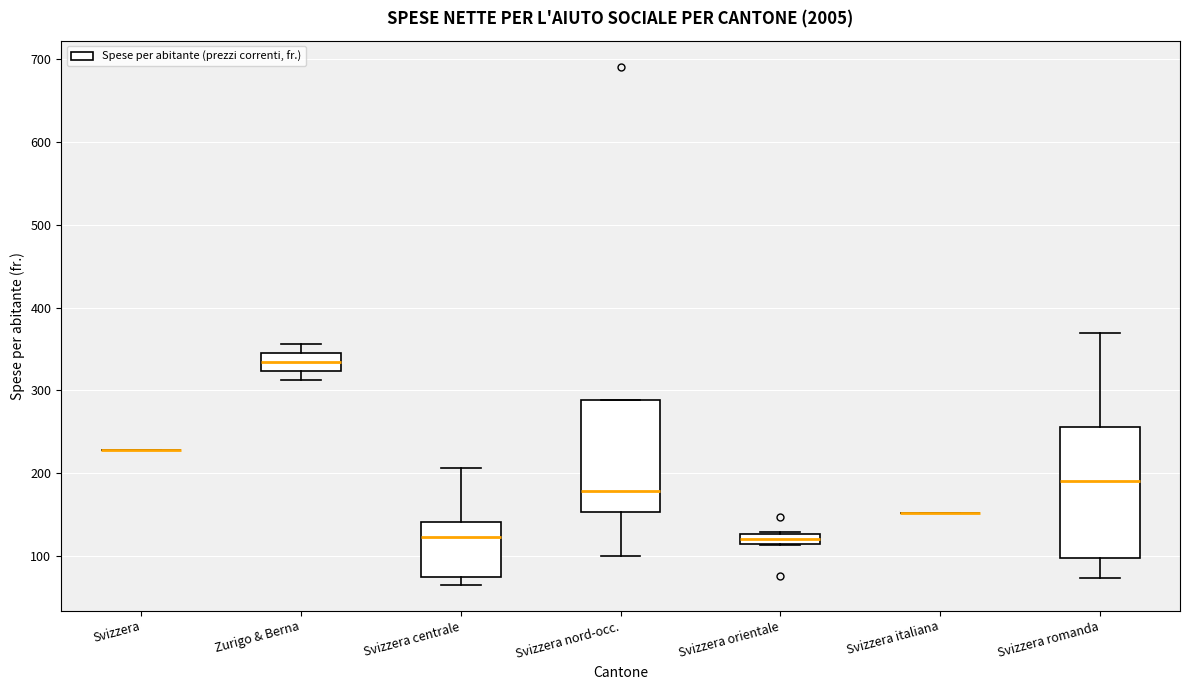

Where does the median line of the box for Svizzera centrale sit on the y-axis? The values are not printed on the chart, so give them approximately, as read against the axis.

120